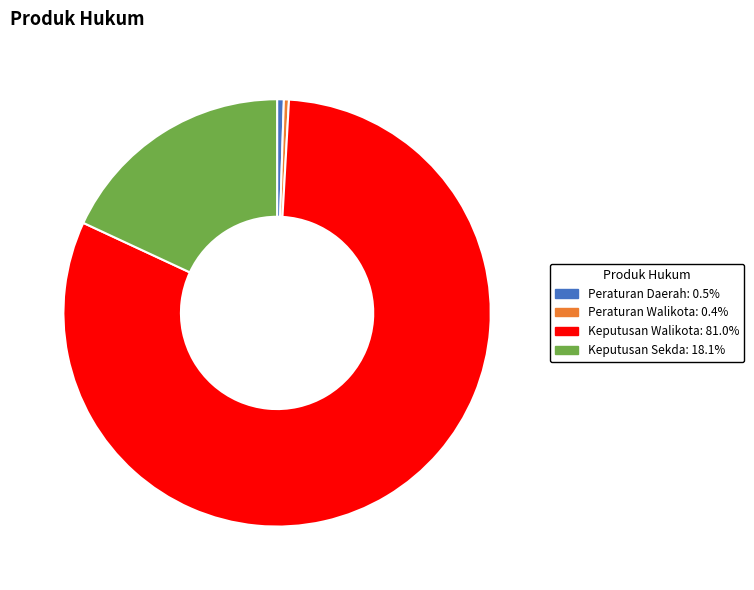

The Keputusan Walikota slice represents 81% of the pie. True or false?

True